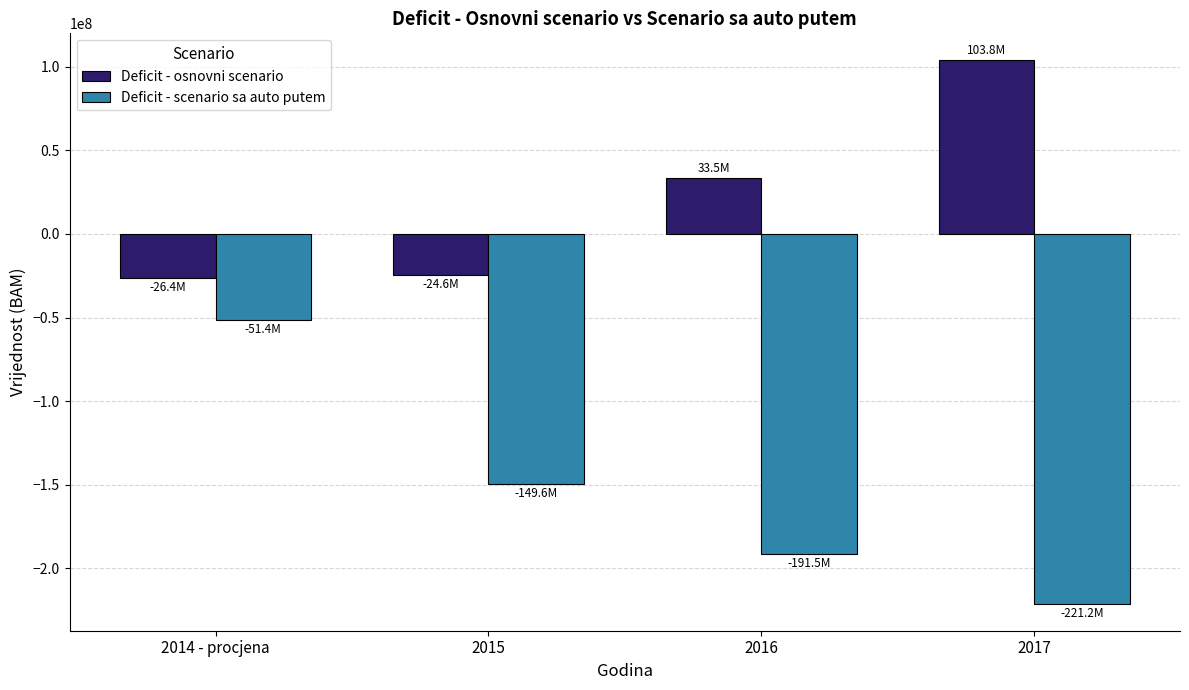

Count the number of data series in this chart.

2